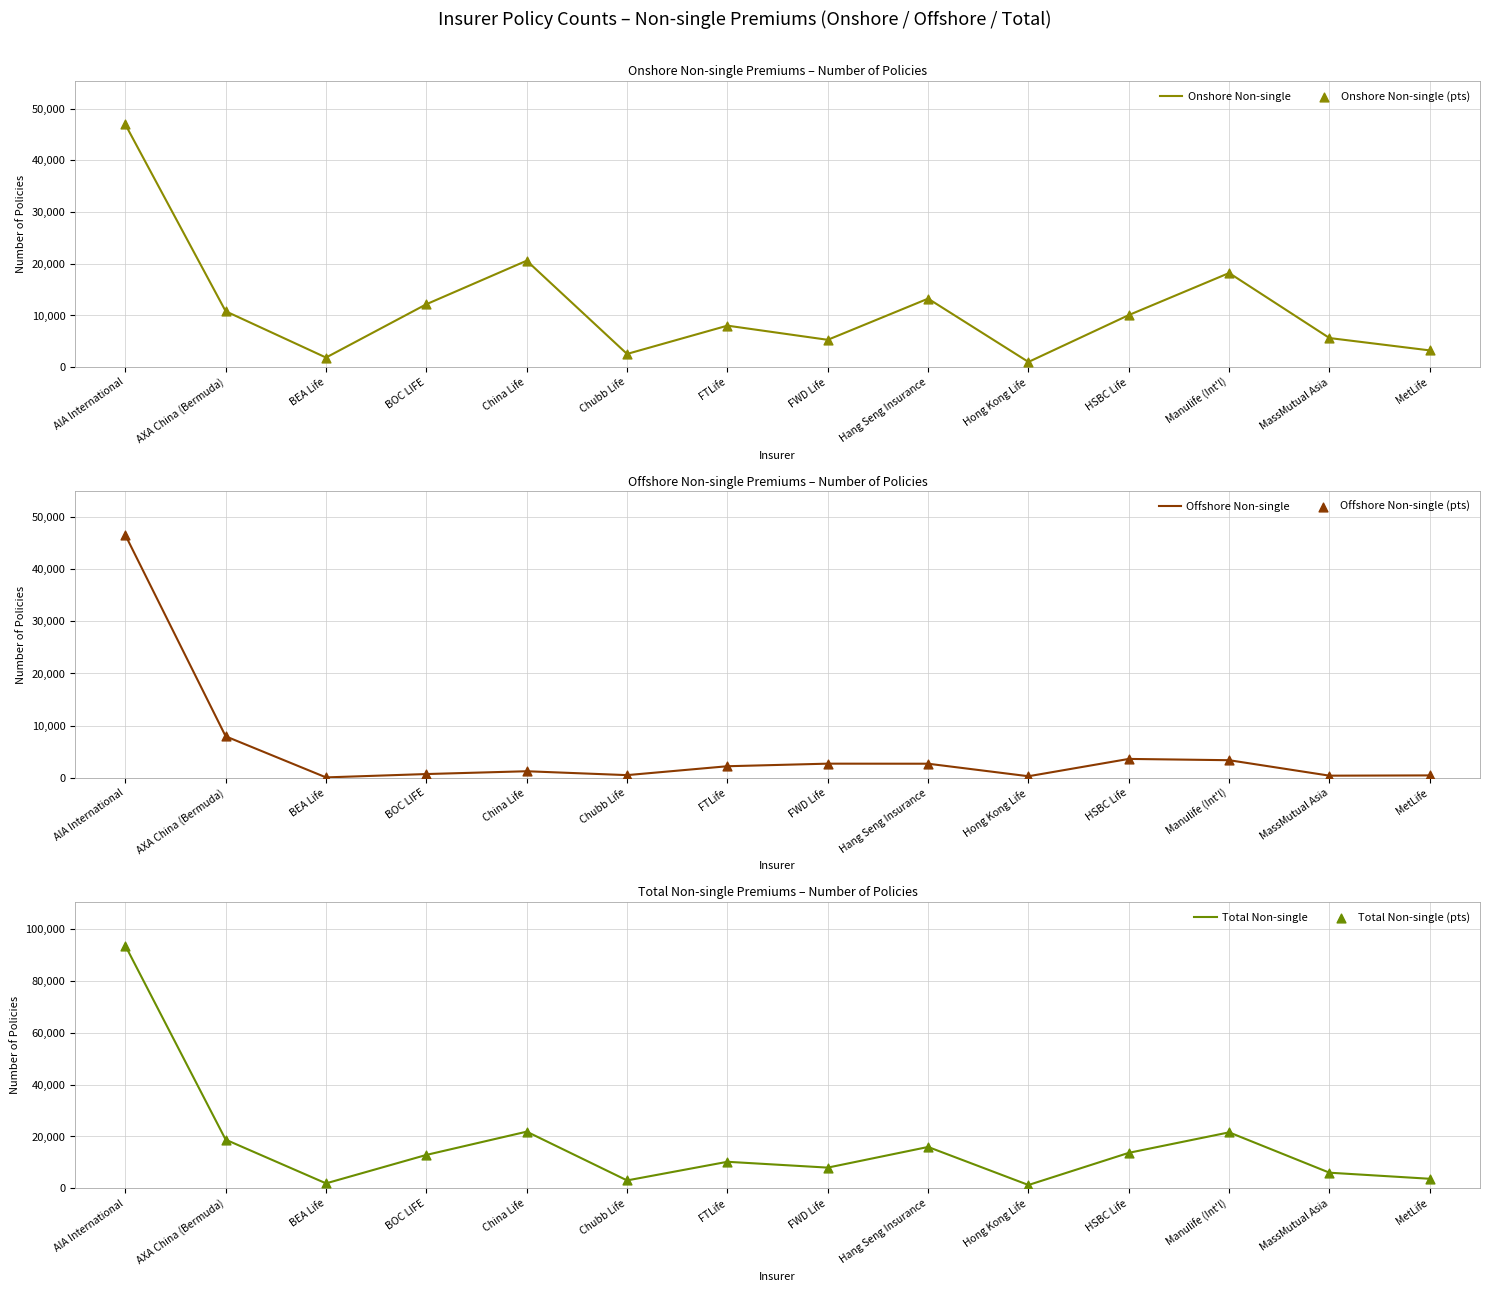

At which category is the sum across all series the highest?

AIA International